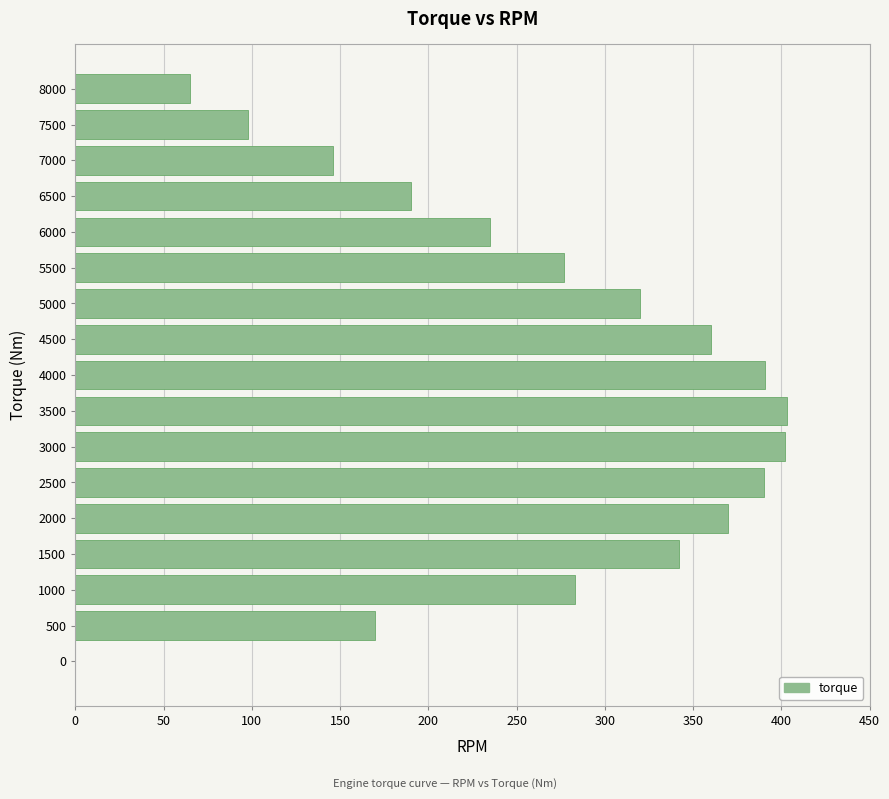

True or false: the data shows 403 at 3500.

True